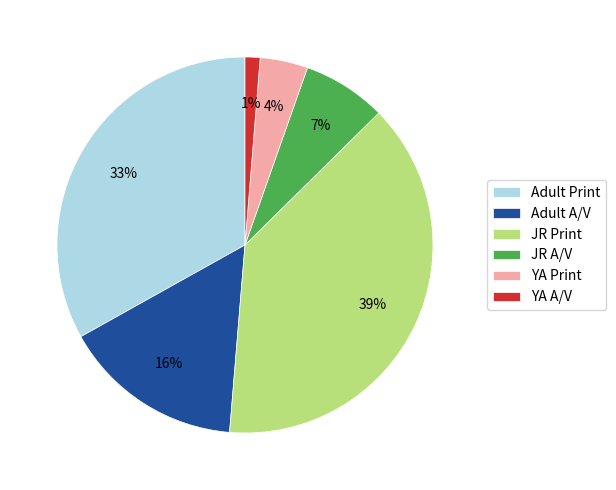

To the nearest percent, what is the average slice percentage?

17%